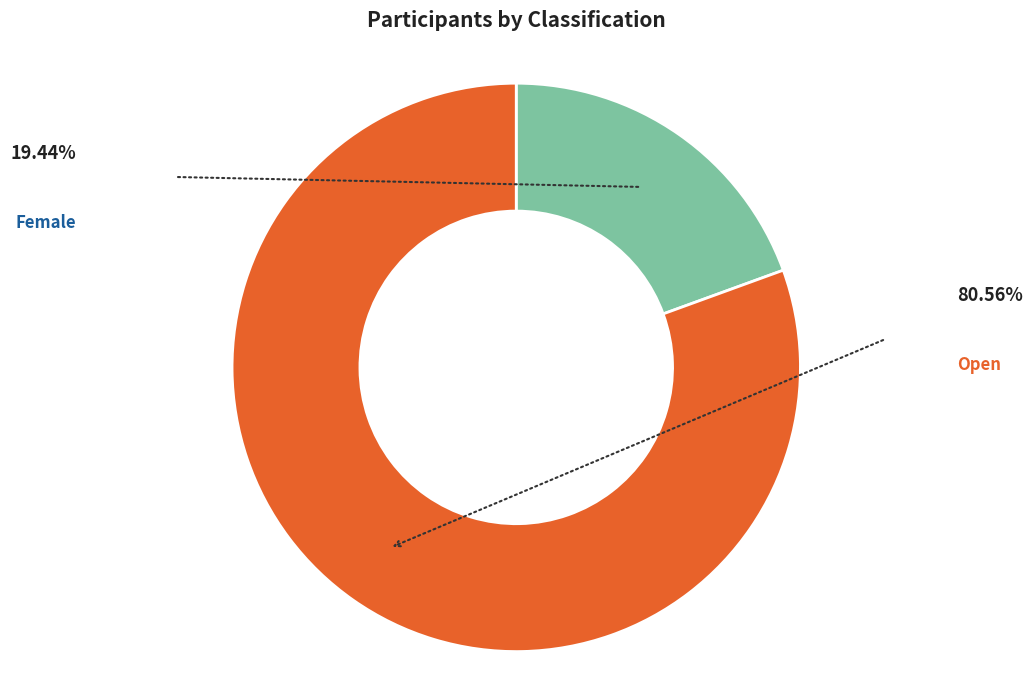

Does any single category account for the majority?

Yes